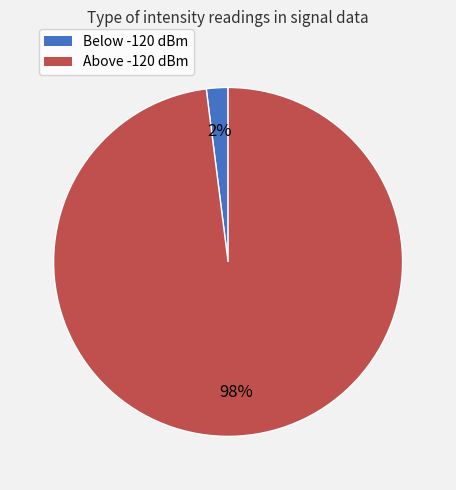

Is there a majority slice in this chart?

Yes